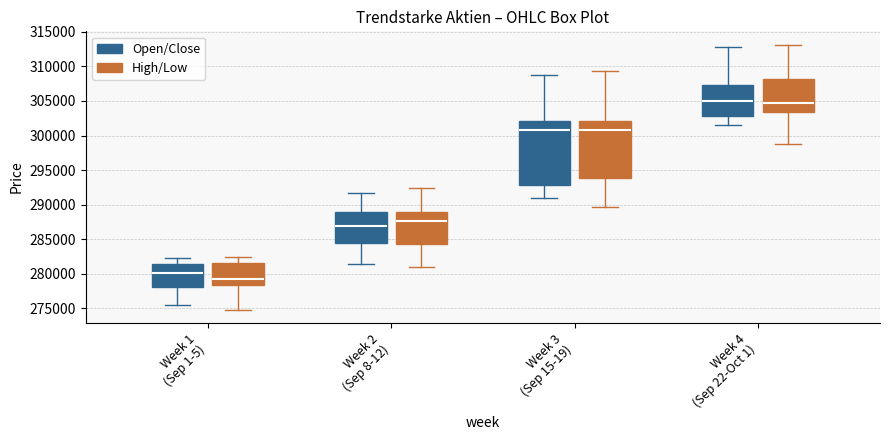

Reading left to right, transcribe this box plot: for each box, give where its median line is, the range the box spans, and where its two whiskers end, as read against the y-axis. The values are not printed on the chart, so give them approximately, as read against the axis.

Week 1 (Sep 1-5) (Open/Close): median 280000, box 278000 to 281500, whiskers 275500 to 282500
Week 1 (Sep 1-5) (High/Low): median 279500, box 278500 to 281500, whiskers 275000 to 282500
Week 2 (Sep 8-12) (Open/Close): median 287000, box 284500 to 289000, whiskers 281500 to 291500
Week 2 (Sep 8-12) (High/Low): median 287500, box 284000 to 289000, whiskers 281000 to 292500
Week 3 (Sep 15-19) (Open/Close): median 301000, box 293000 to 302000, whiskers 291000 to 308500
Week 3 (Sep 15-19) (High/Low): median 301000, box 294000 to 302000, whiskers 289500 to 309500
Week 4 (Sep 22-Oct 1) (Open/Close): median 305000, box 303000 to 307500, whiskers 301500 to 313000
Week 4 (Sep 22-Oct 1) (High/Low): median 304500, box 303500 to 308000, whiskers 299000 to 313000